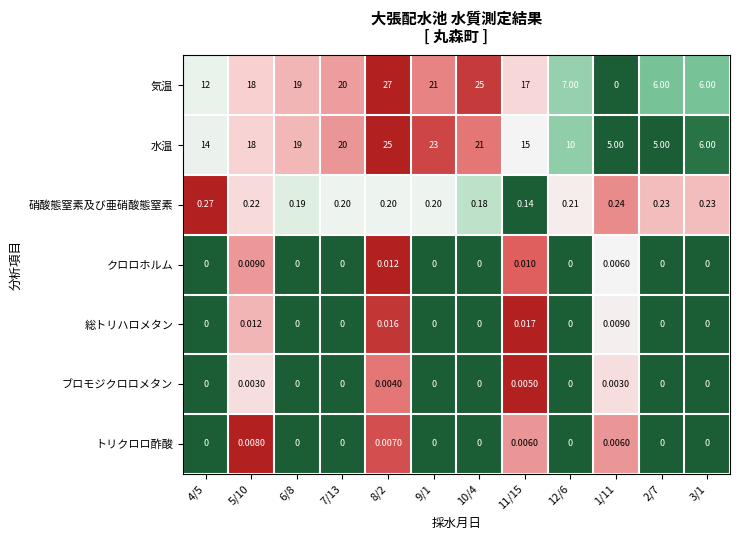

What is the total value across all series at 11/15?

32.2